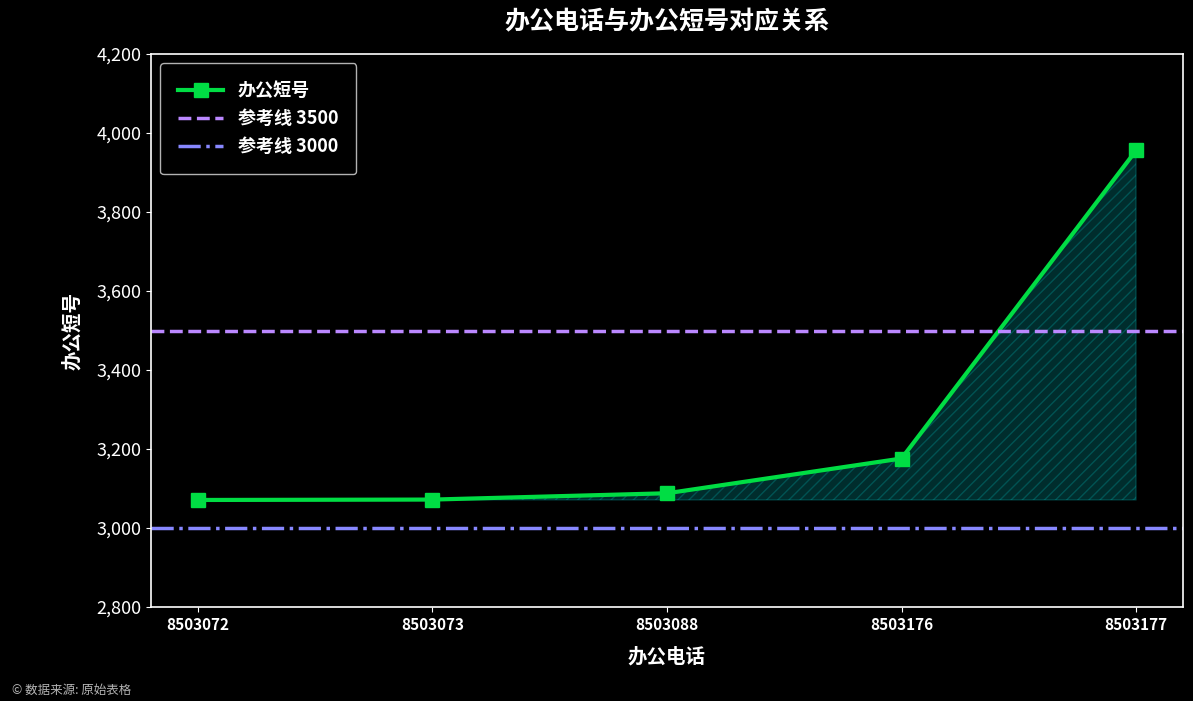

How many series are shown in this chart?

1